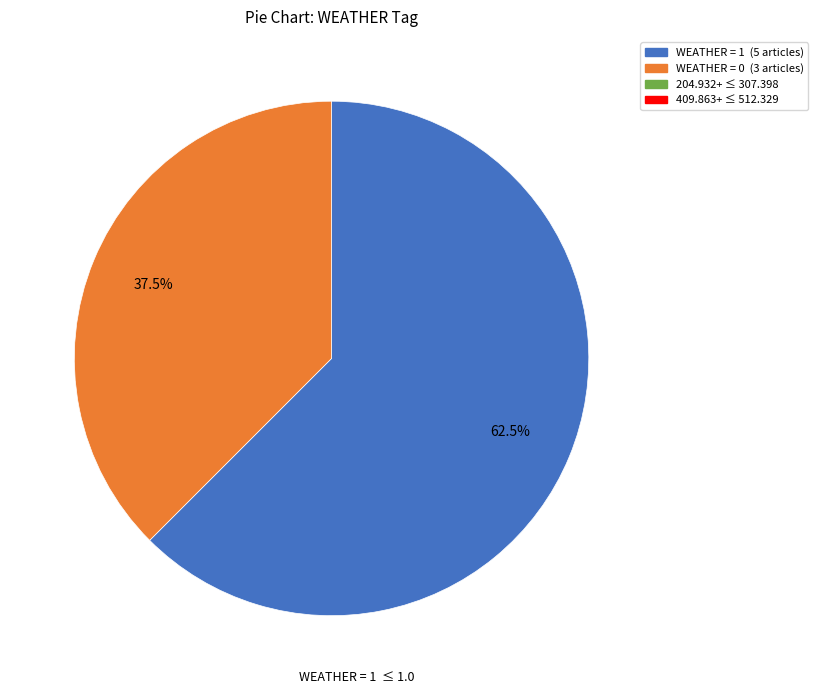

Is there any slice that represents more than half of the pie?

Yes